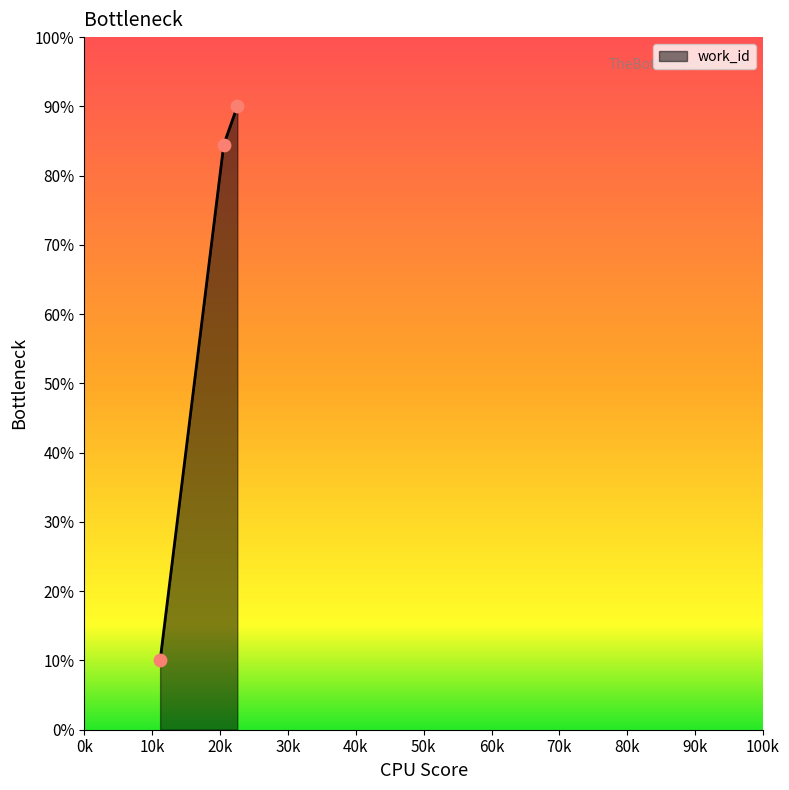

What is the difference between the maximum and minimum values?

80.0